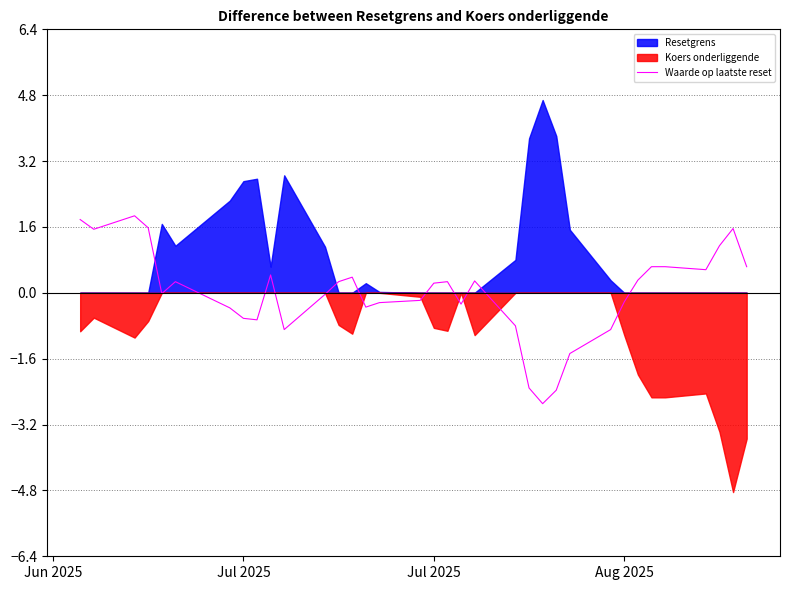

Reading right to left, transcribe all the data shown in this chart.

0.6	1.6	1.1	0.6	0.6	0.6	0.3	-0.2	-0.9	-1.5	-2.4	-2.7	-2.3	-0.8	0.3	-0.3	0.3	0.2	-0.2	-0.2	-0.3	0.4	0.3	-0.0	-0.9	0.4	-0.7	-0.6	-0.4	0.3	-0.0	1.6	1.9	1.5	1.8